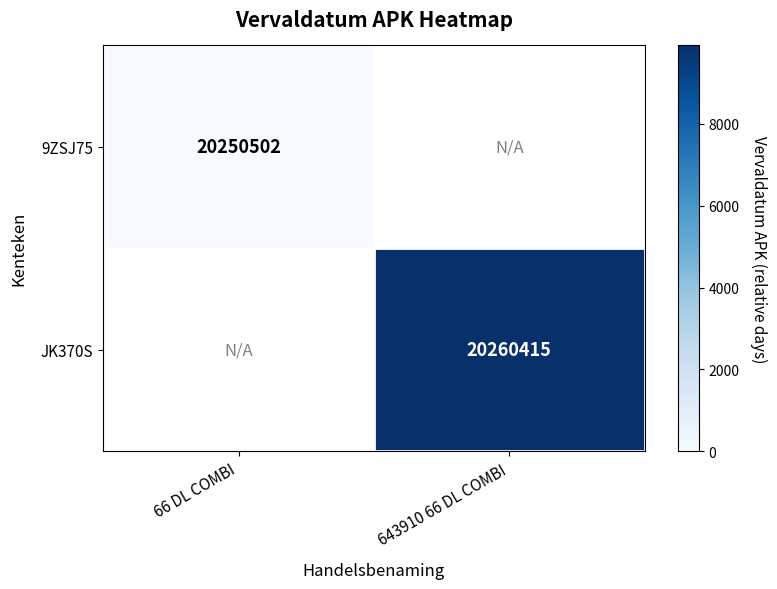

The value of 9ZSJ75 at 66 DL COMBI is 20250502. True or false?

True